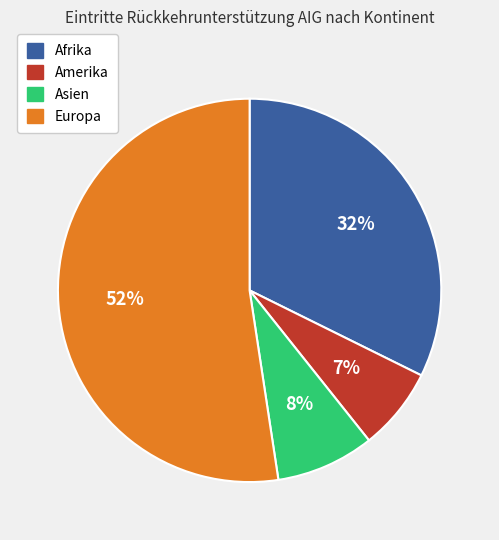

What is the largest slice in the pie chart?

Europa